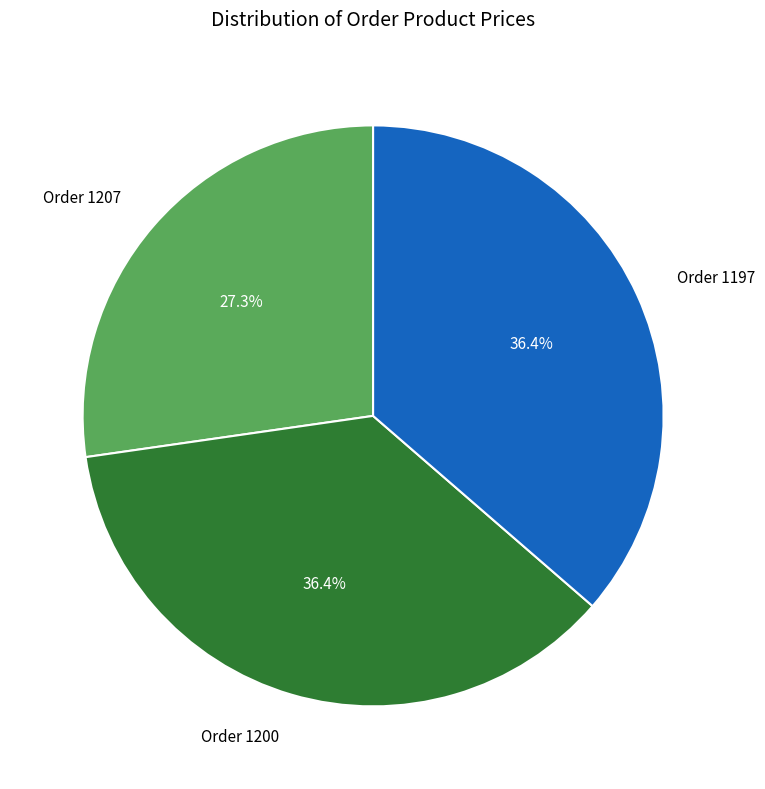

Is it true that Order 1197 is 36% of the pie?

True